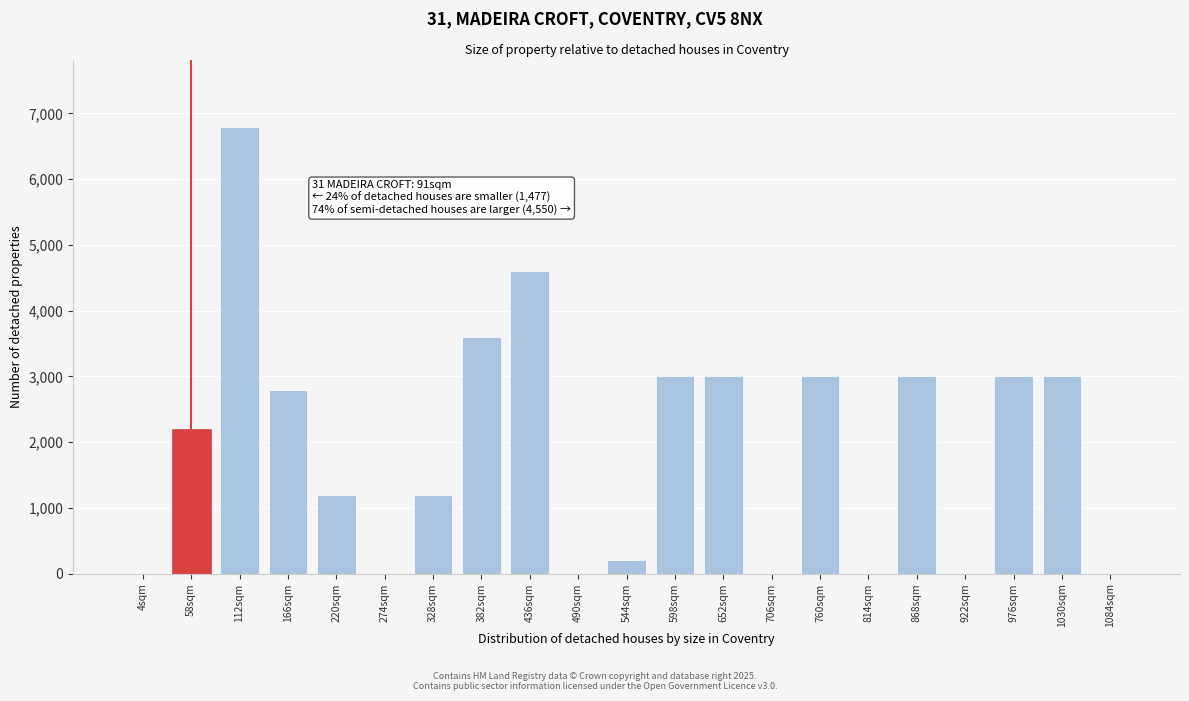

Reading left to right, transcribe all the data shown in this chart.

4sqm=0	58sqm=2200	112sqm=6800	166sqm=2800	220sqm=1200	274sqm=0	328sqm=1200	382sqm=3600	436sqm=4600	490sqm=0	544sqm=200	598sqm=3000	652sqm=3000	706sqm=0	760sqm=3000	814sqm=0	868sqm=3000	922sqm=0	976sqm=3000	1030sqm=3000	1084sqm=0